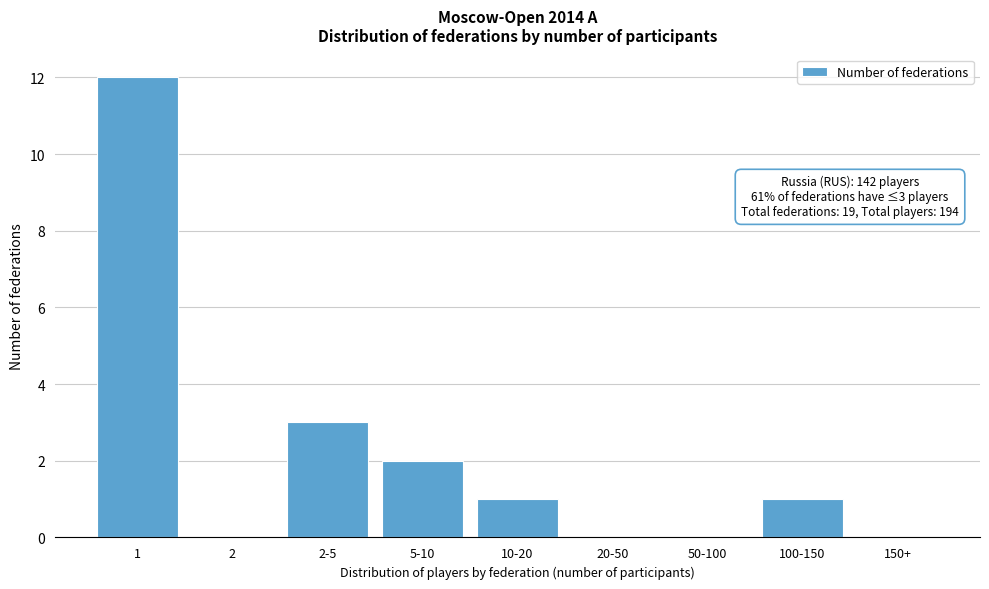

Reading left to right, transcribe all the data shown in this chart.

1=12	2=0	2-5=3	5-10=2	10-20=1	20-50=0	50-100=0	100-150=1	150+=0